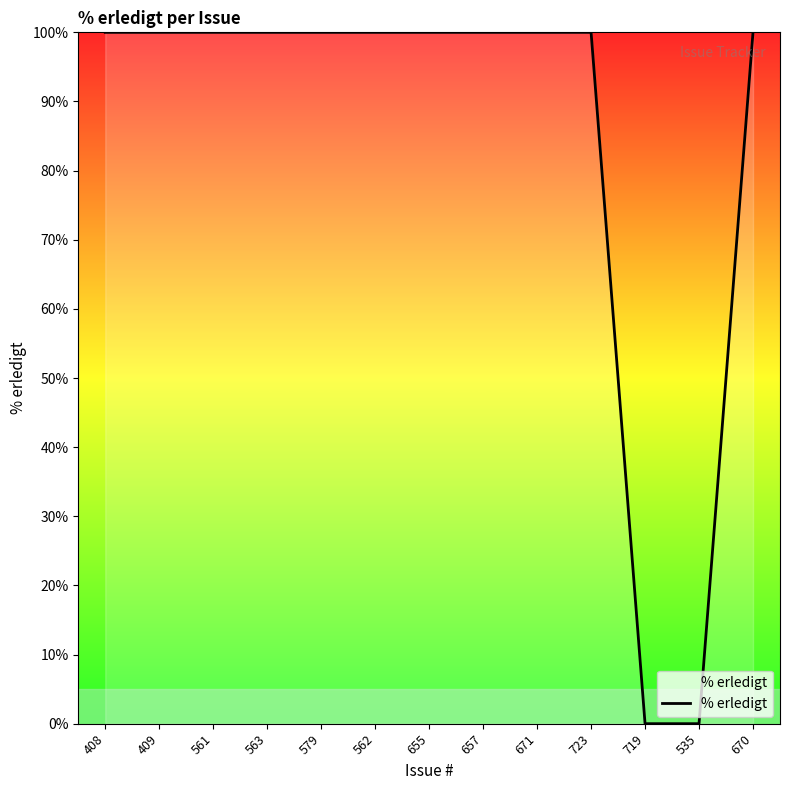

What is the difference between the maximum and minimum values?

100